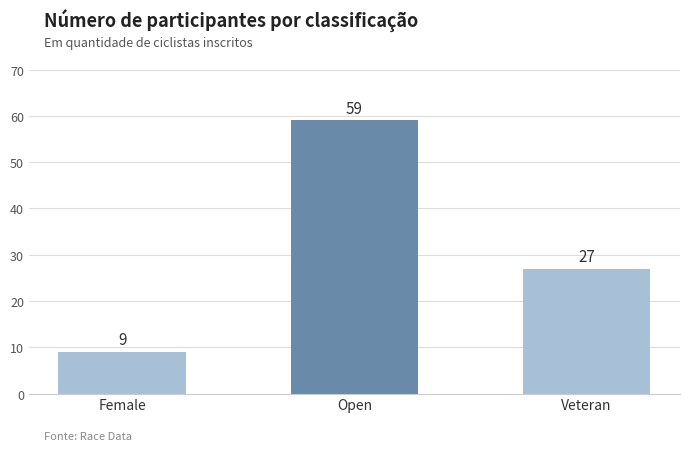

What is the minimum value shown in the chart?

9